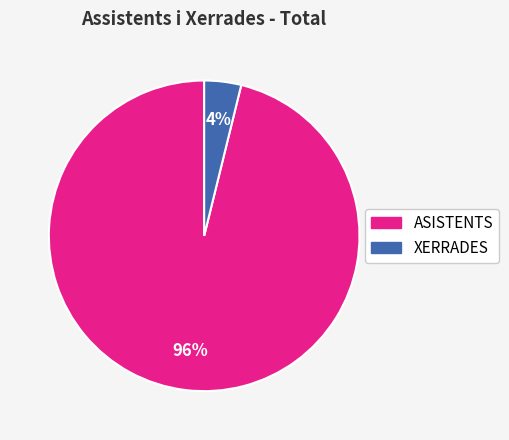

Is there a majority slice in this chart?

Yes